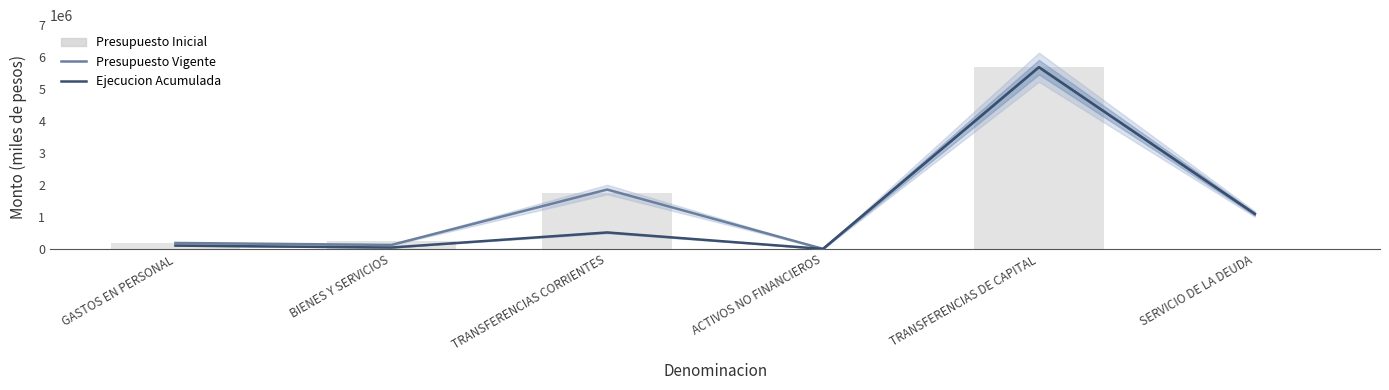

Is it true that Presupuesto Vigente equals 1095985 at SERVICIO DE LA DEUDA?

True